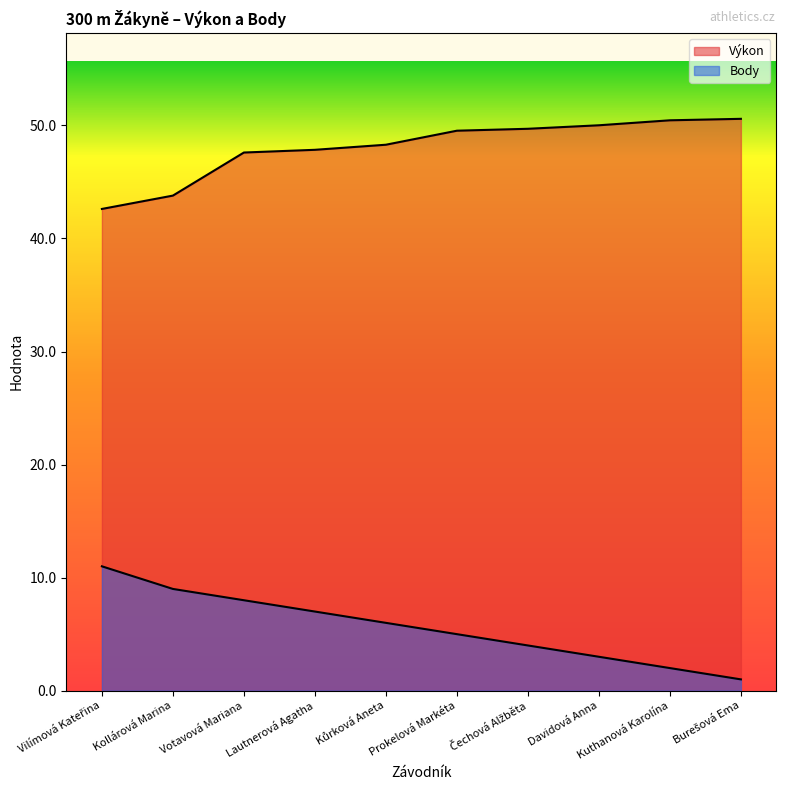

True or false: Výkon has more than 0 points higher than both neighbors.

False